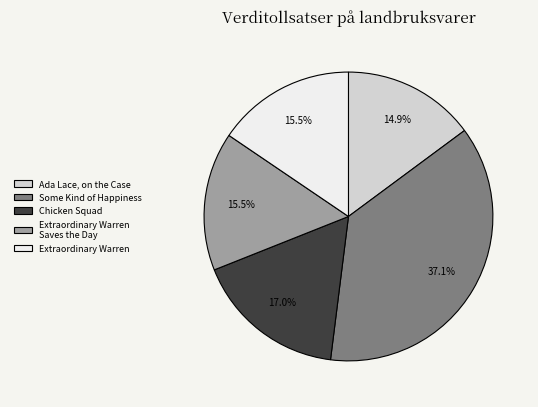

Which has a higher value, Ada Lace, on the Case or Extraordinary Warren Saves the Day?

Extraordinary Warren Saves the Day